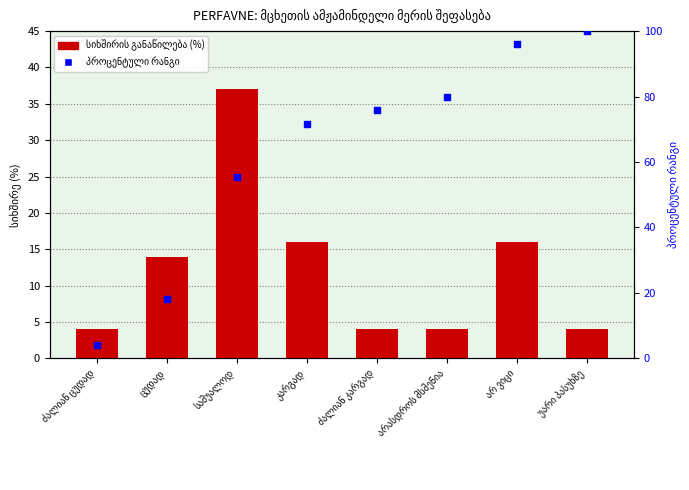

Which series contains the highest Y value?

პროცენტული რანგი